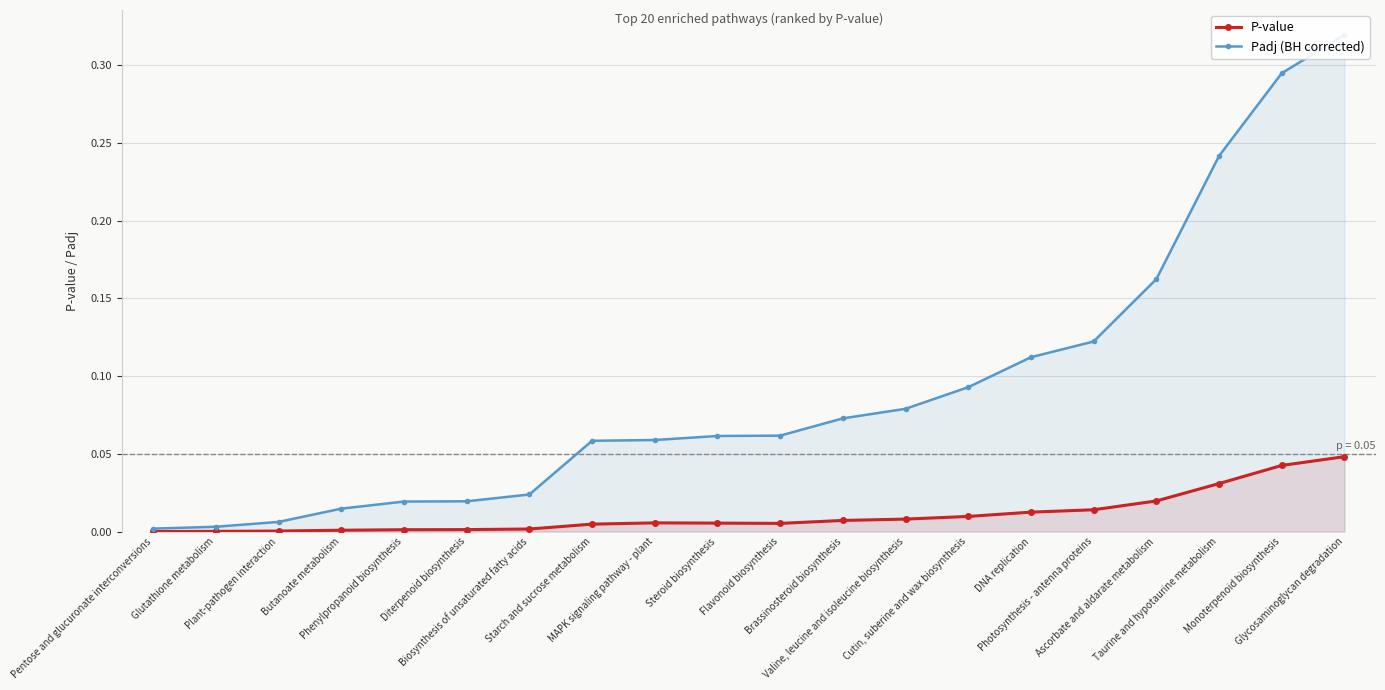

True or false: P-value and Padj (BH corrected) cross at least once.

False